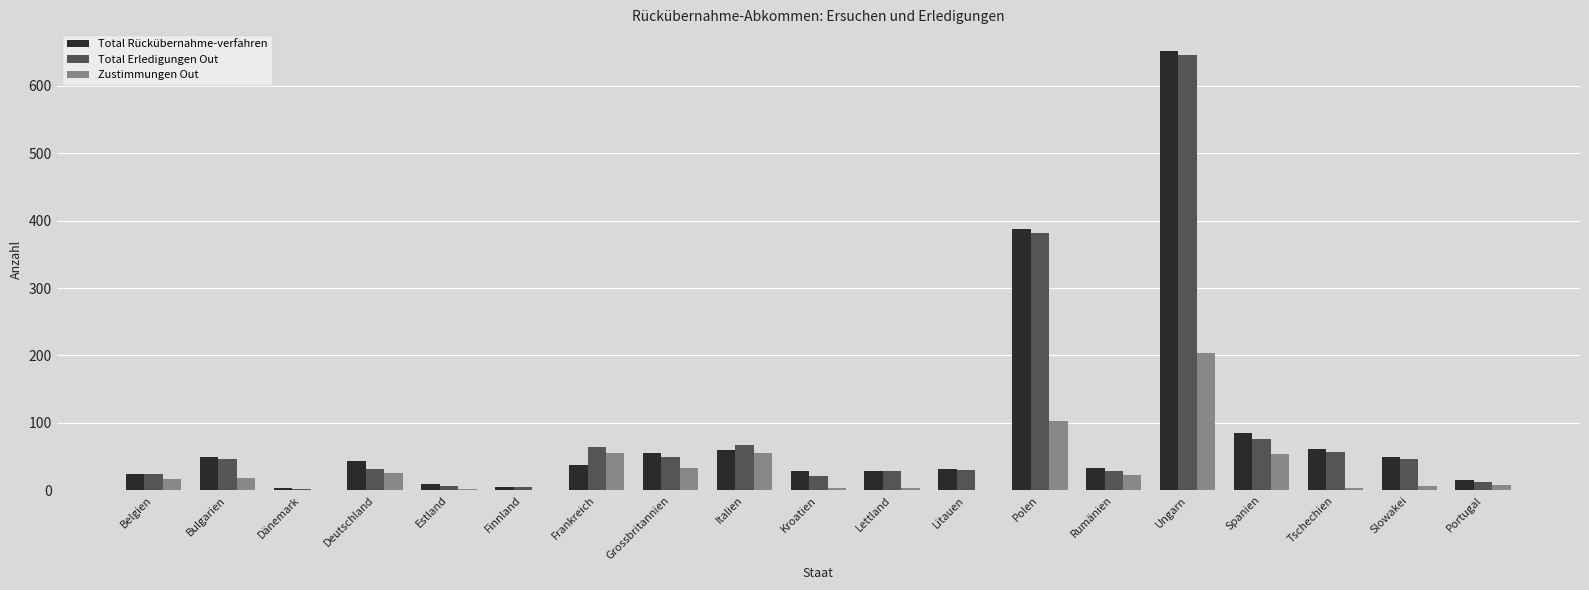

How many groups of bars are there?

19